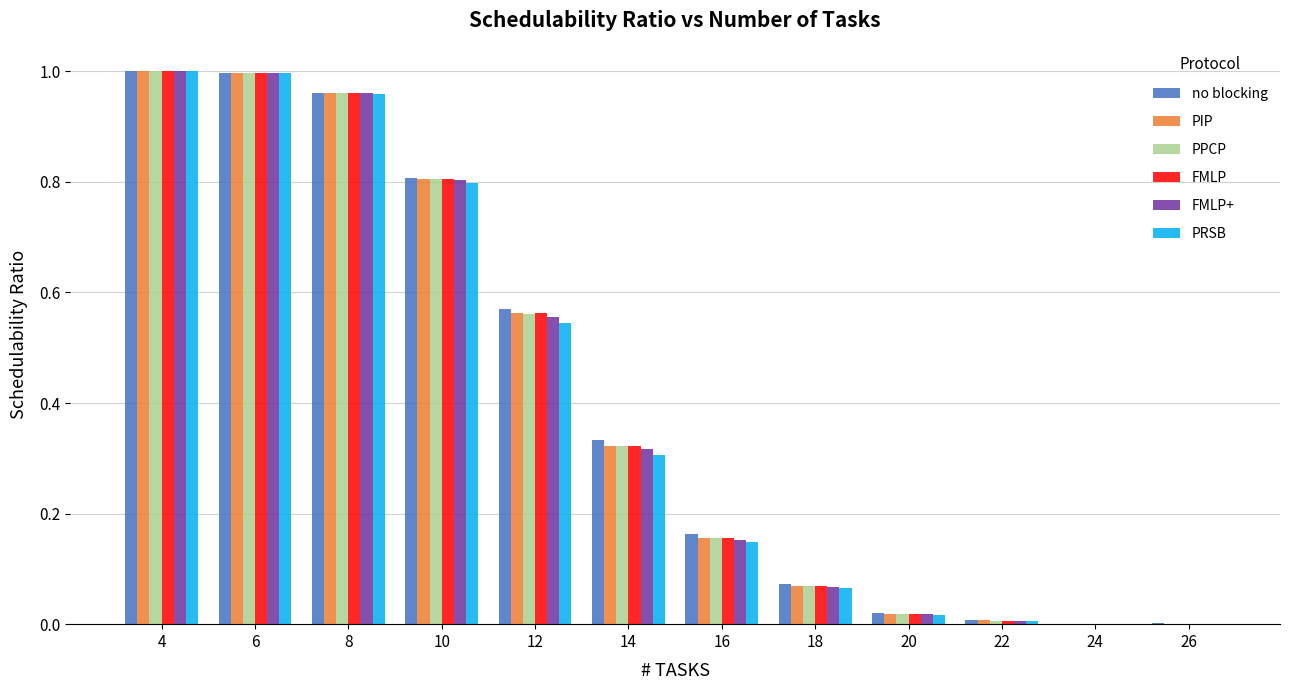

True or false: no blocking has a value of 1.6 at 4.

False